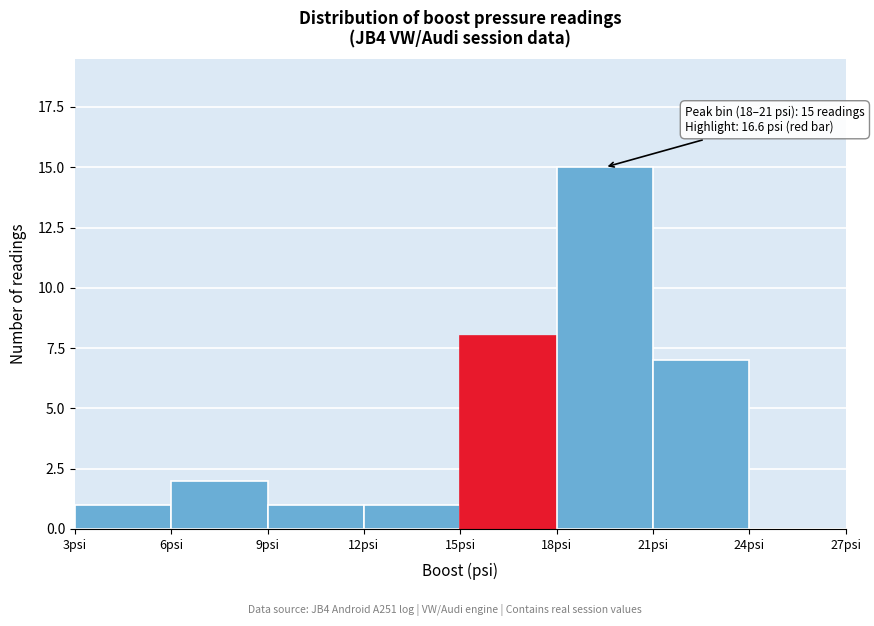

Which range on the x-axis has the tallest bar?

18 to 21